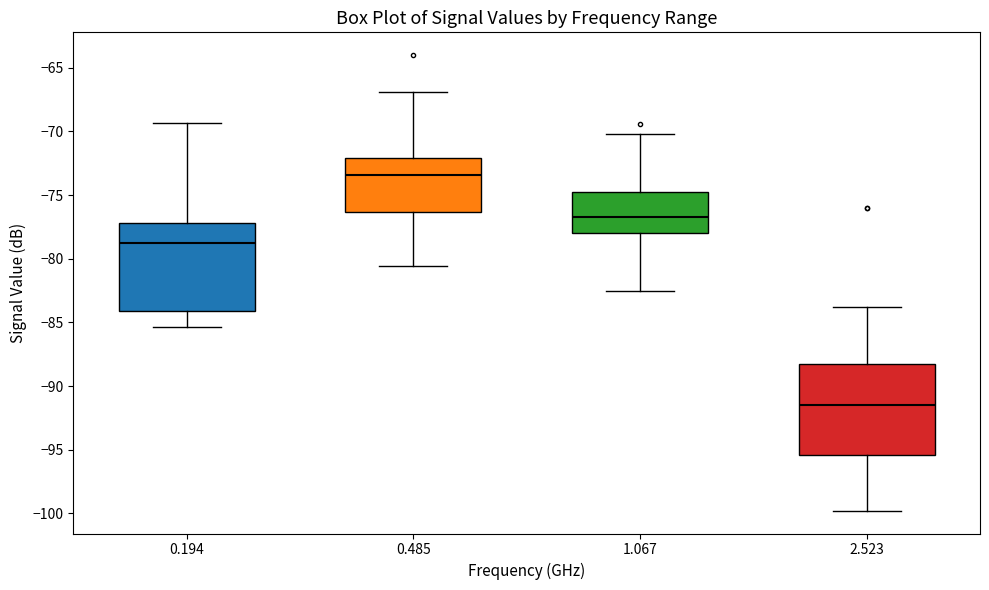

Where is the lower edge of the box at x = 1.067 on the y-axis? The values are not printed on the chart, so give them approximately, as read against the axis.

-78.0